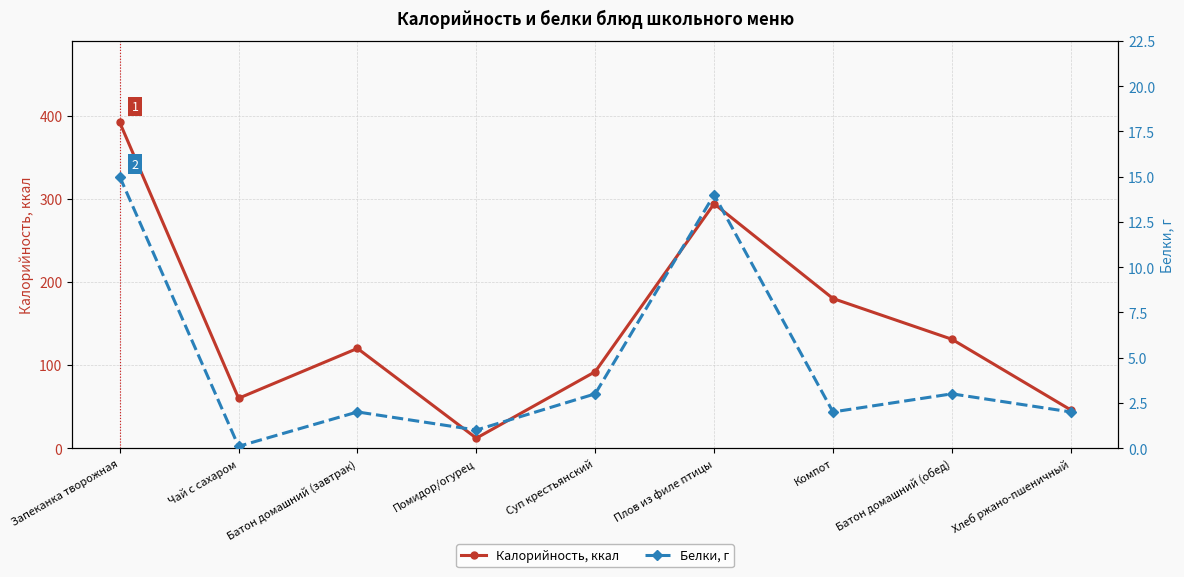

At which label does Калорийность, ккал first exceed 120?

Запеканка творожная